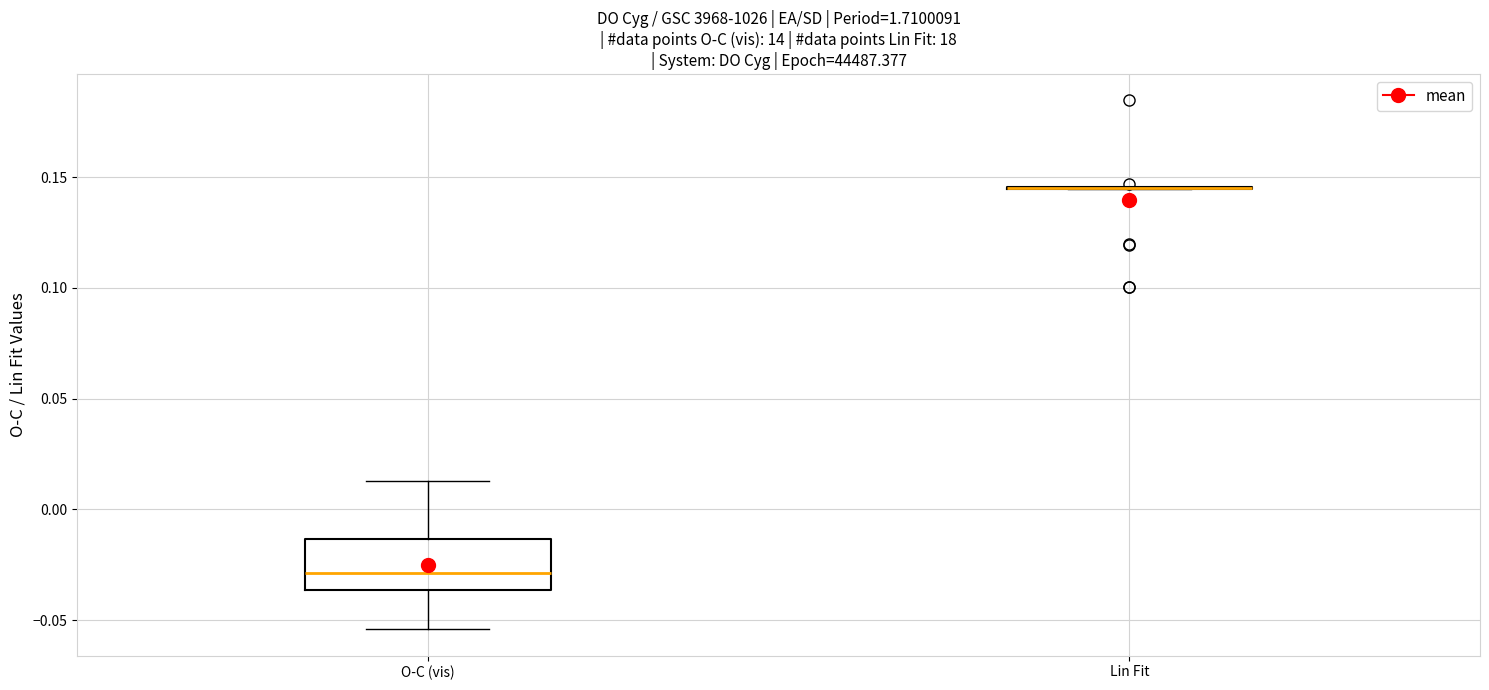

Which box is the tallest, from its lower edge to its upper edge?

O-C (vis)